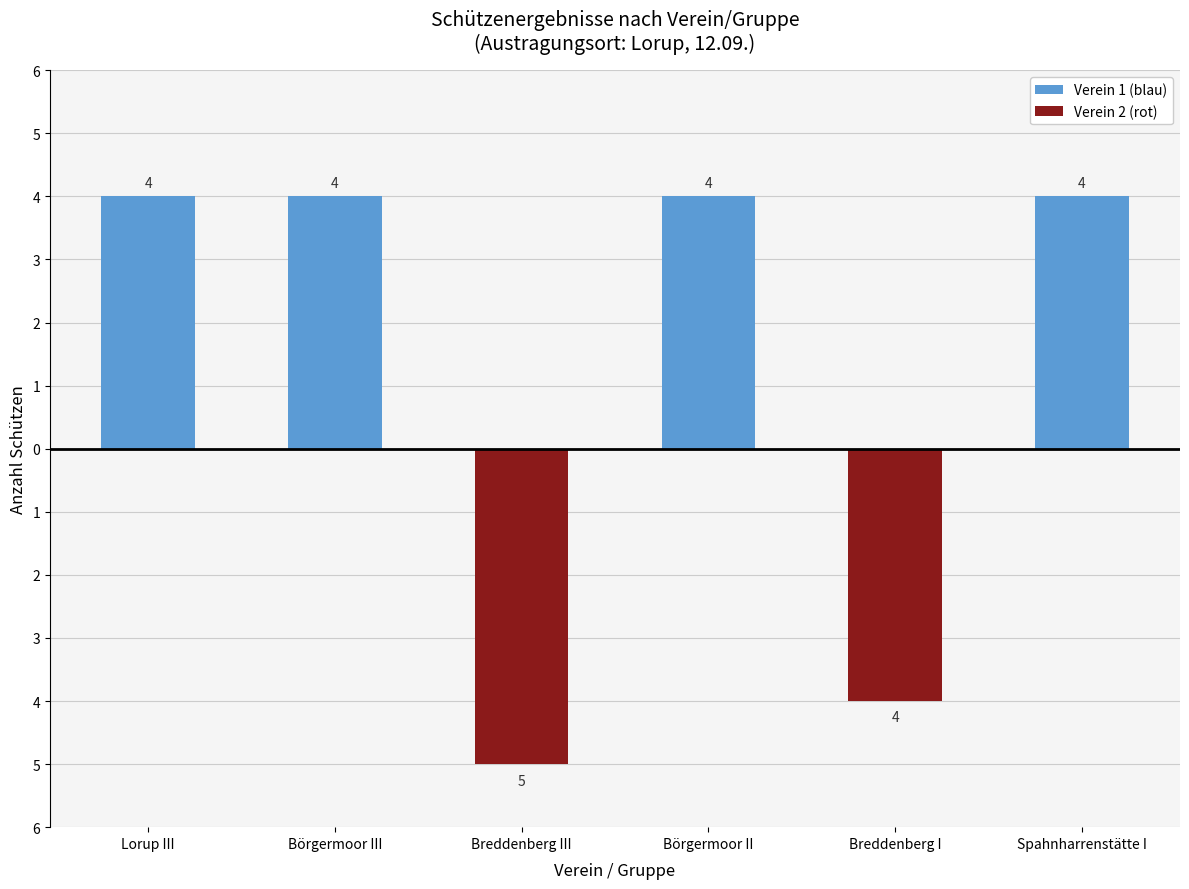

What is the label of the 4th bar from the right?

Breddenberg III